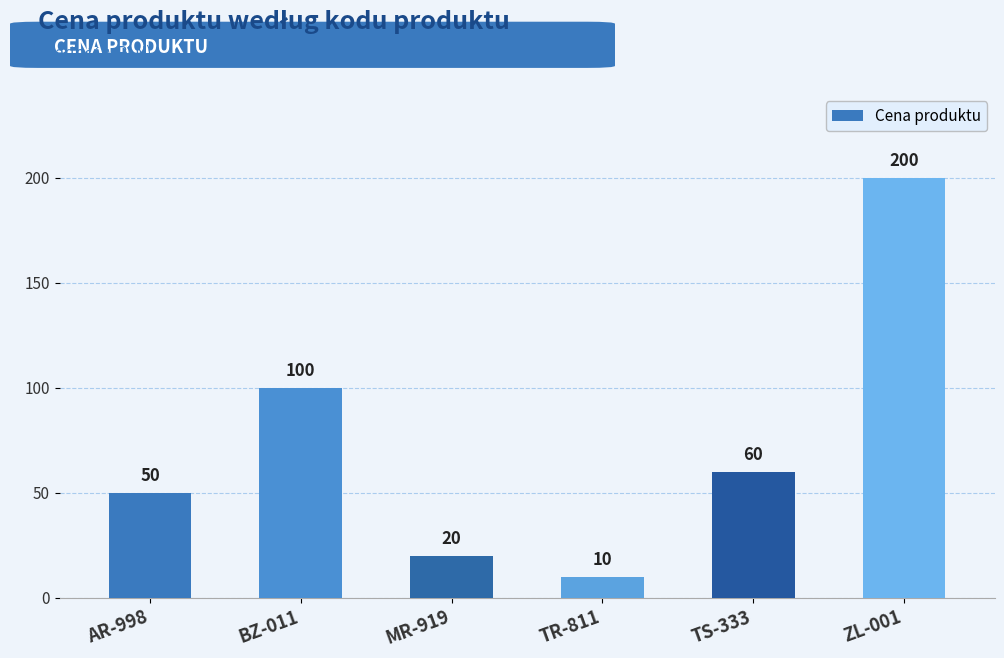

Approximately how many times larger is the value at AR-998 compared to BZ-011?

0.5